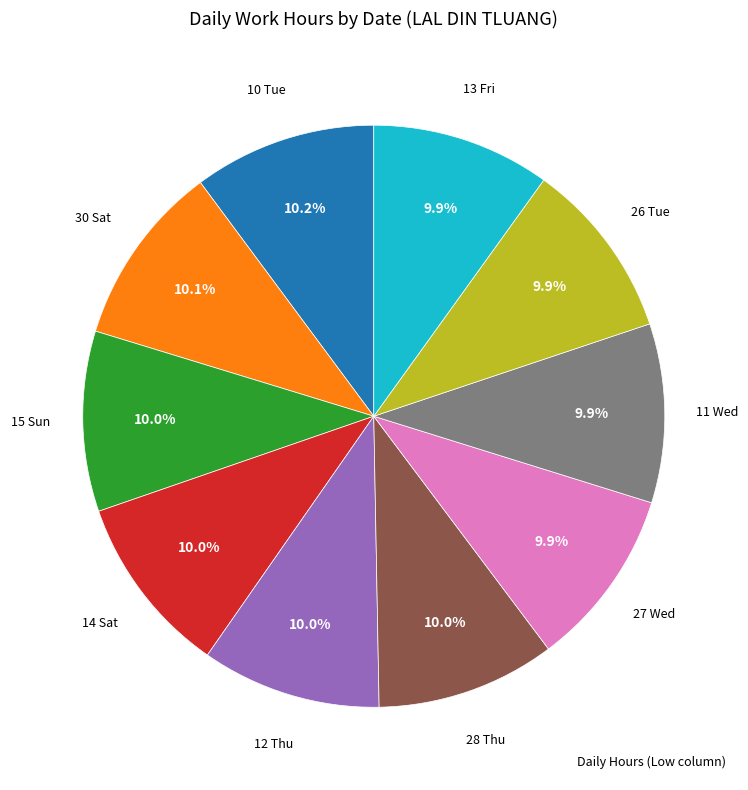

Count the number of slices in the pie.

10